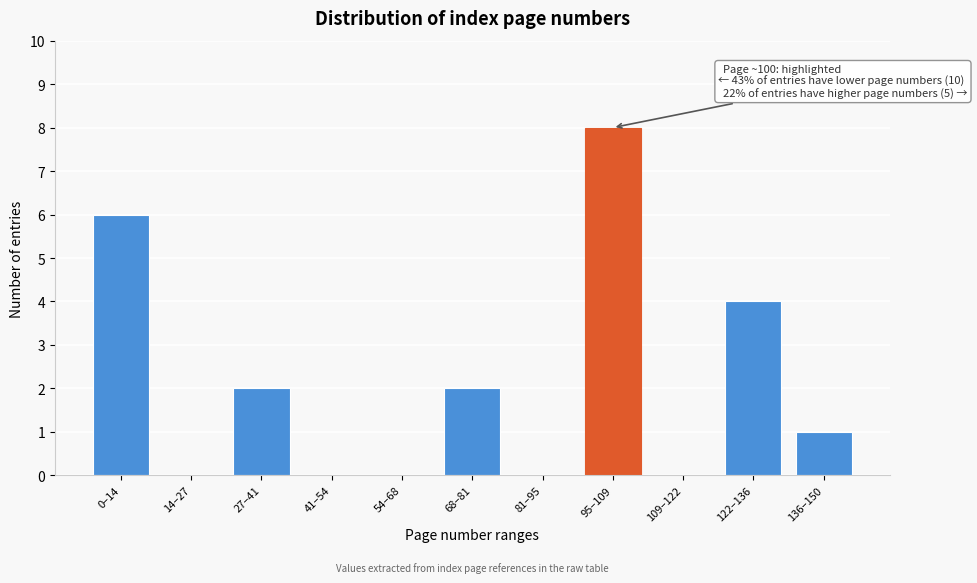

Reading left to right, extract all data points from this chart.

0–14=6	14–27=0	27–41=2	41–54=0	54–68=0	68–81=2	81–95=0	95–109=8	109–122=0	122–136=4	136–150=1